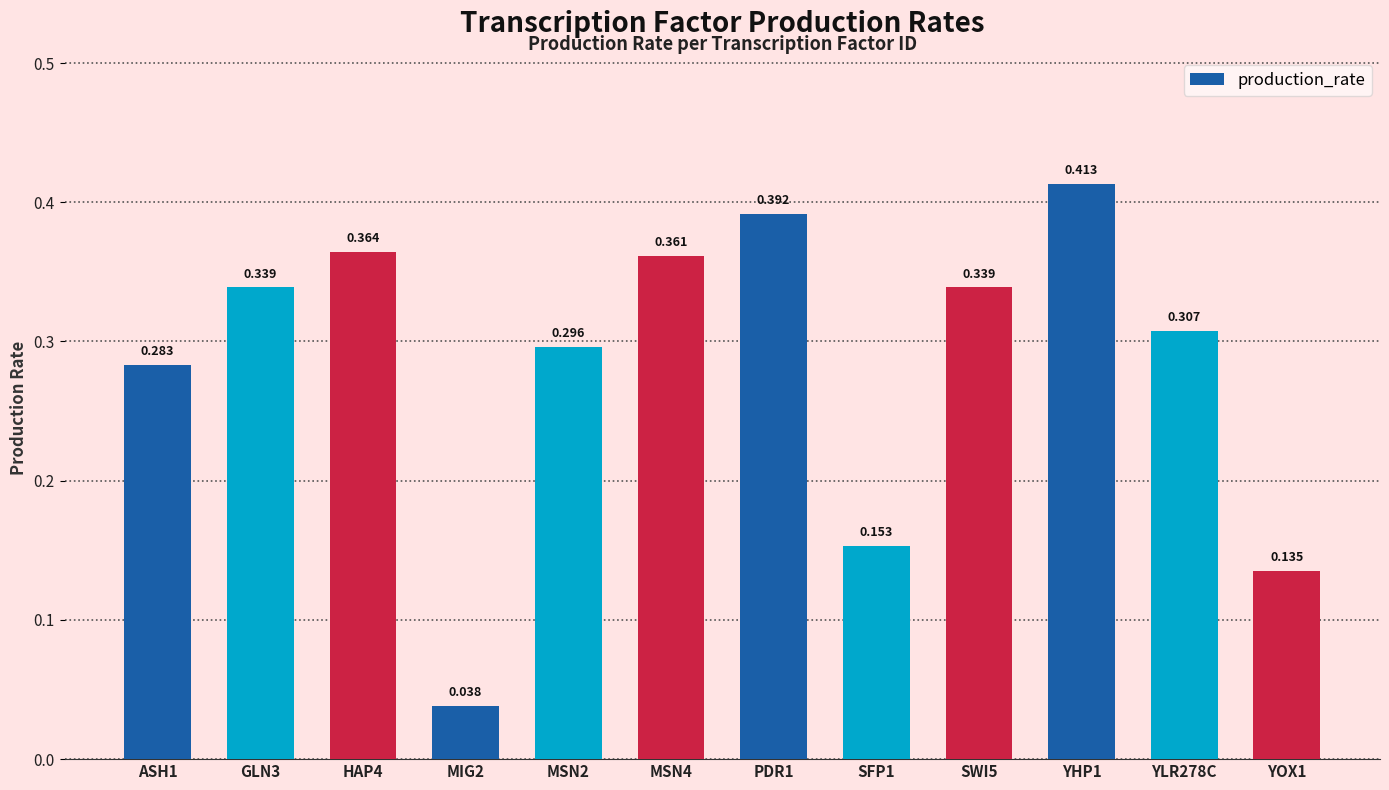

How many data points does each series have?

12